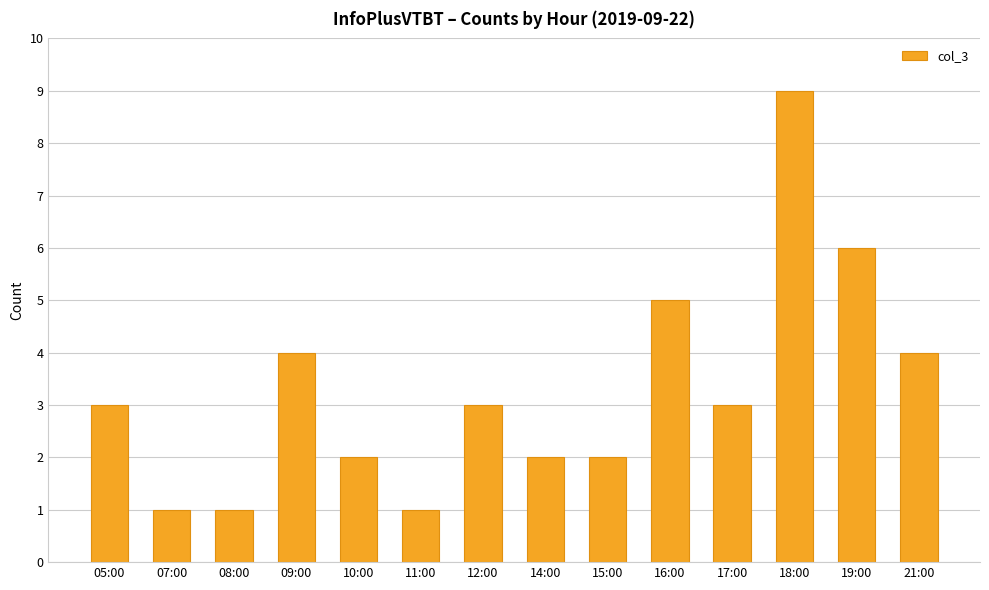

True or false: the data shows 3 at 15:00.

False